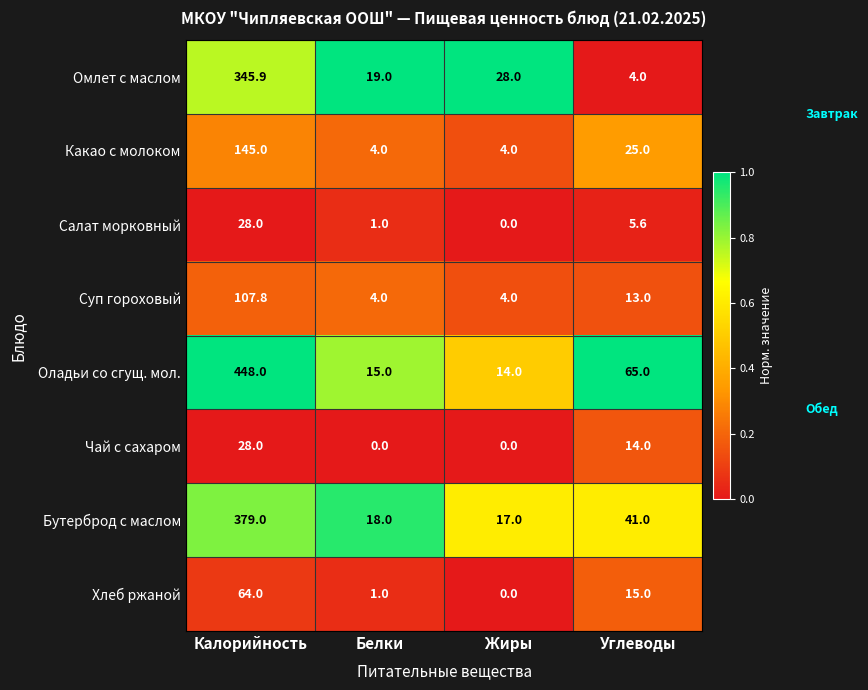

What is the sum of the Омлет с маслом values at Белки and Калорийность?

364.9